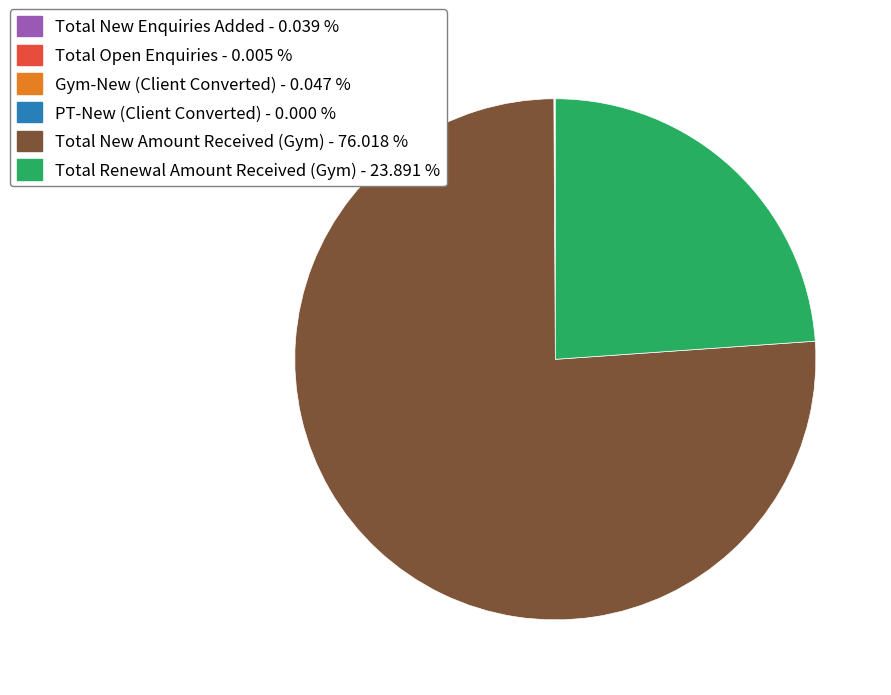

Is there a majority slice in this chart?

Yes